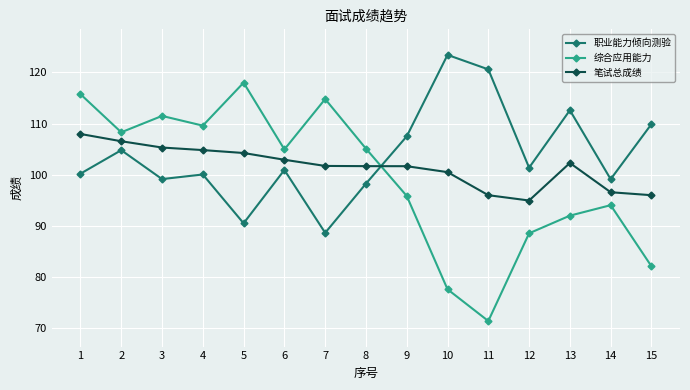

Where is the first local maximum for 综合应用能力?

3